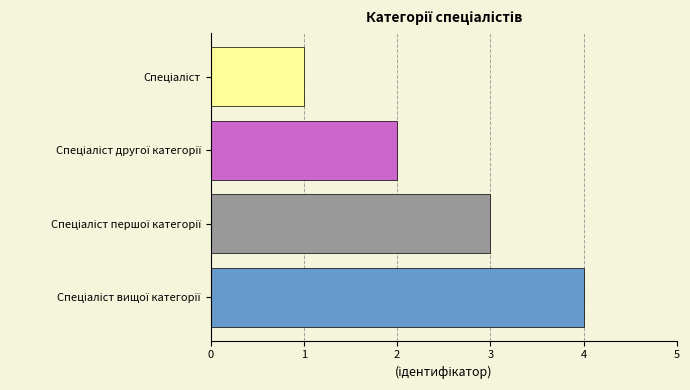

Count the number of data series in this chart.

1